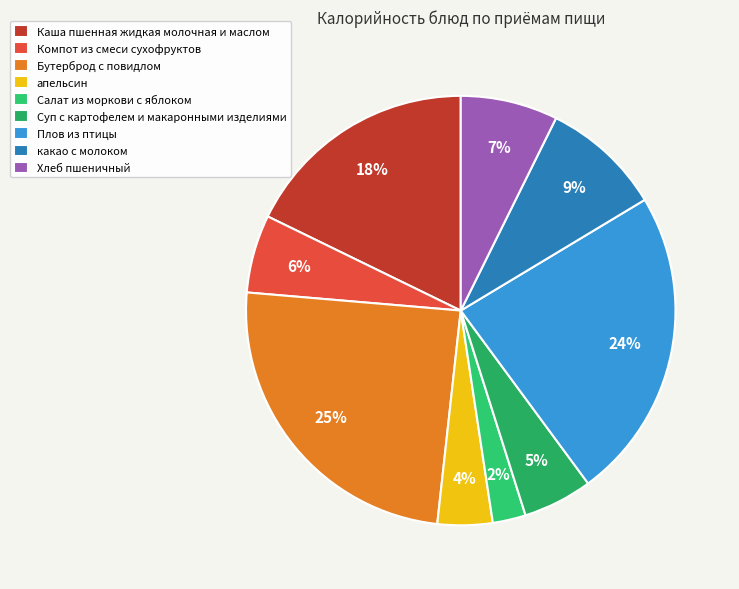

Which slice is the largest?

Бутерброд с повидлом